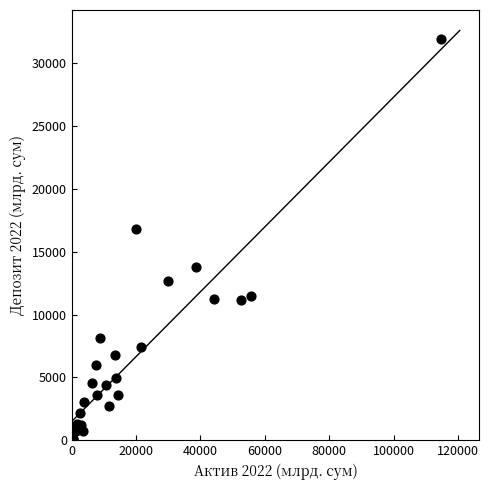

What Y value in the scatter plot is closest to 15961?

16776.2